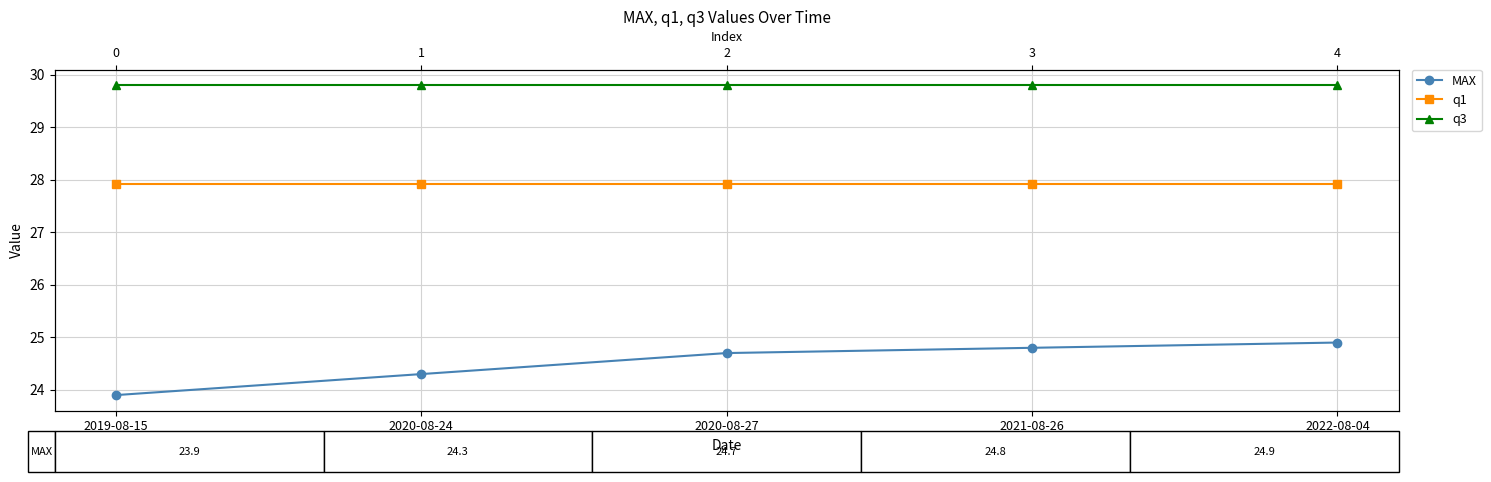

List the series in order of their overall mean, lowest first.

MAX, q1, q3